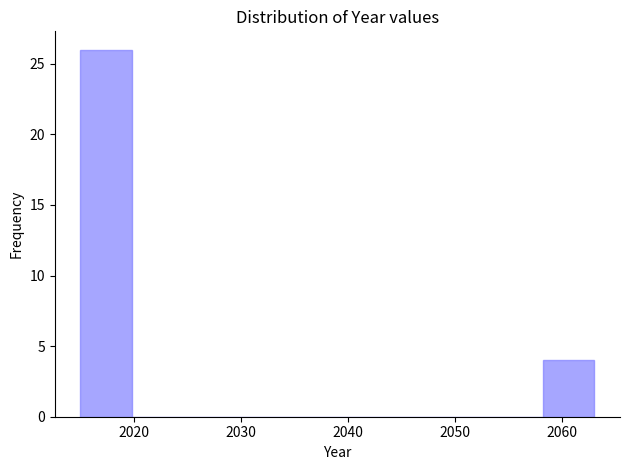

Reading left to right, list every bar in this chart as the range it spans on the x-axis followed by its height. Neither the bar edges nor the heights are printed on the chart, so give them approximately, as read against the axes.

2015.0 to 2019.8: 26
2019.8 to 2024.6: 0
2024.6 to 2029.4: 0
2029.4 to 2034.2: 0
2034.2 to 2039.0: 0
2039.0 to 2043.8: 0
2043.8 to 2048.6: 0
2048.6 to 2053.4: 0
2053.4 to 2058.2: 0
2058.2 to 2063.0: 4